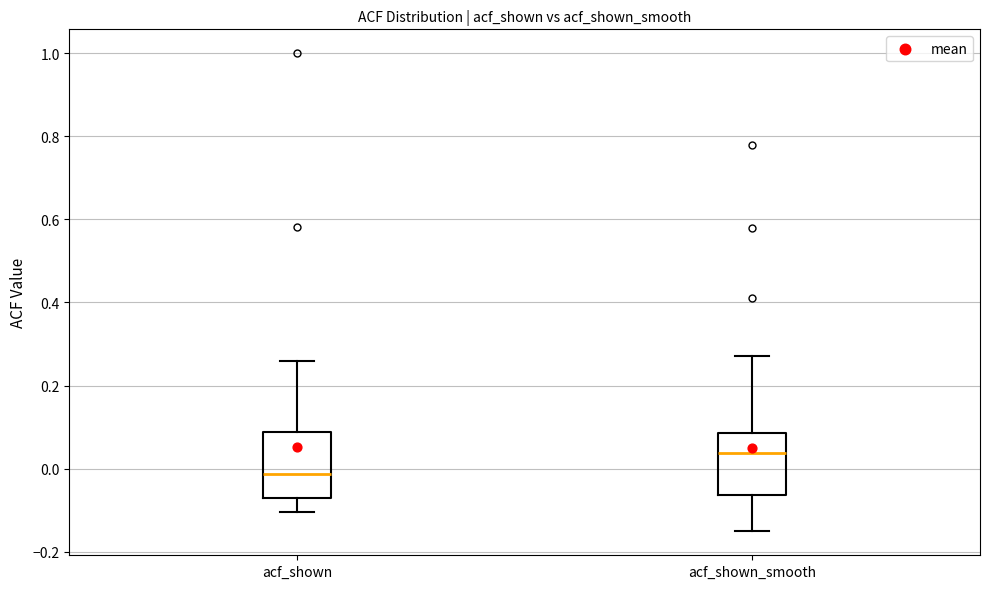

Which box has the lowest median line?

acf_shown